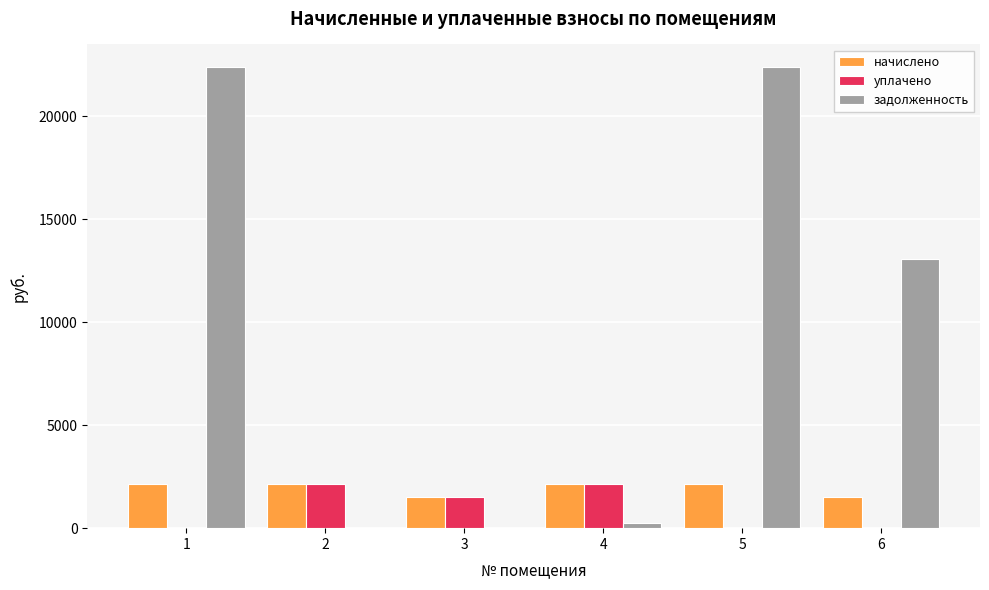

Reading left to right, list all the values displayed in this chart.

начислено: 1=2163.3	2=2163.3	3=1502.4	4=2163.3	5=2163.3	6=1502.4
уплачено: 1=0.0	2=2163.3	3=1502.4	4=2163.3	5=0.0	6=0.0
задолженность: 1=22373.3	2=0.0	3=0.0	4=240.4	5=22373.3	6=13066.2